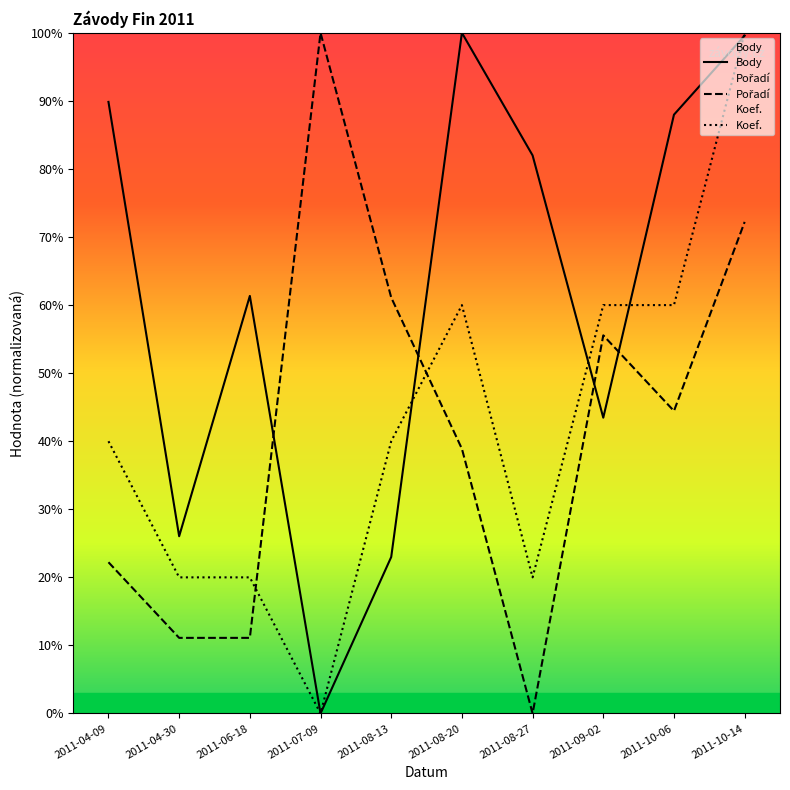

At which label does Pořadí first exceed 44?

2011-07-09